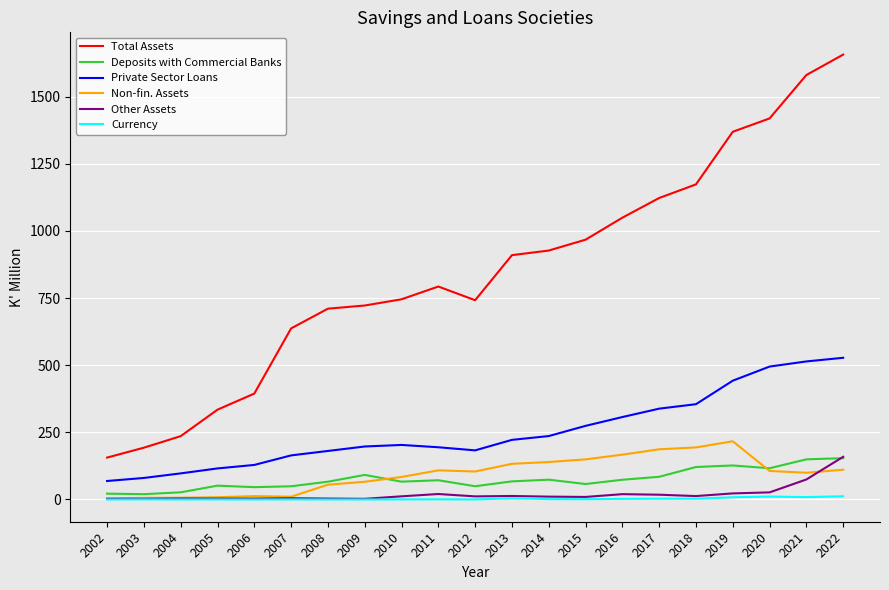

Read the Total Assets value at 2009.

722.4